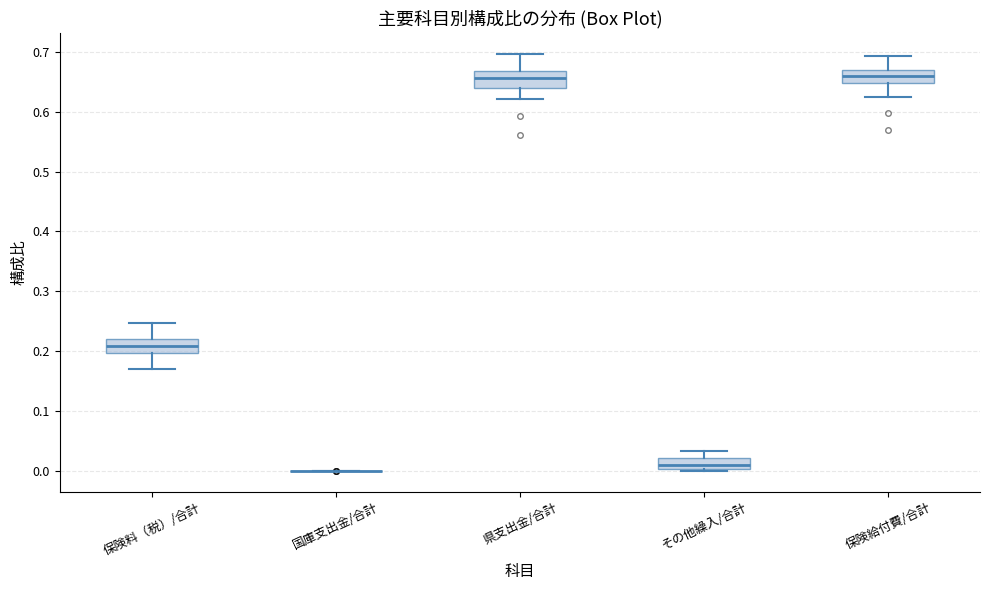

Reading left to right, read every box against the y-axis: the position of its median line, the range the box covers, and the ends of its whiskers. The values are not printed on the chart, so give them approximately, as read against the axis.

保険料（税）/合計: median 0.21, box 0.20 to 0.22, whiskers 0.17 to 0.25
国庫支出金/合計: box collapsed to a line at 0.00, whiskers 0.00 to 0.00
県支出金/合計: median 0.66, box 0.64 to 0.67, whiskers 0.62 to 0.70
その他繰入/合計: median 0.01, box 0.00 to 0.02, whiskers 0.00 to 0.03
保険給付費/合計: median 0.66, box 0.65 to 0.67, whiskers 0.62 to 0.69